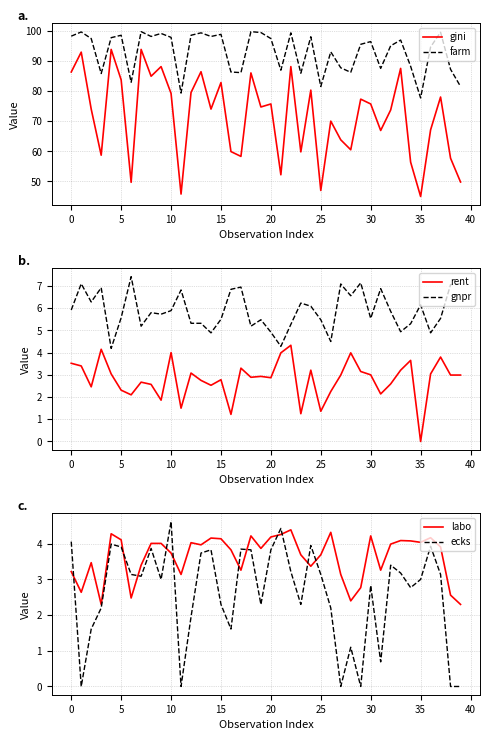

True or false: gini and ecks intersect in this chart.

False